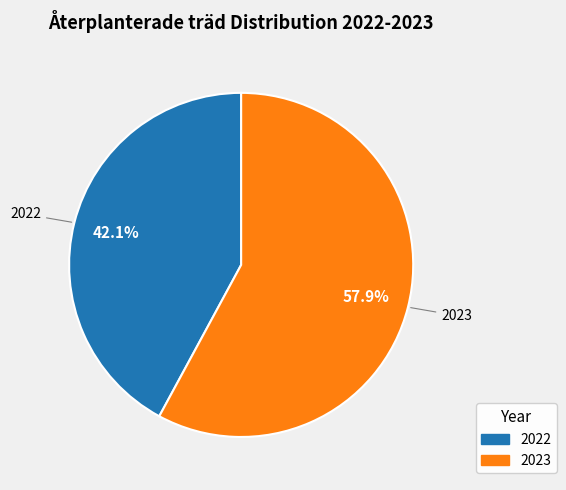

How much of the chart is everything except 2023?

42.1%